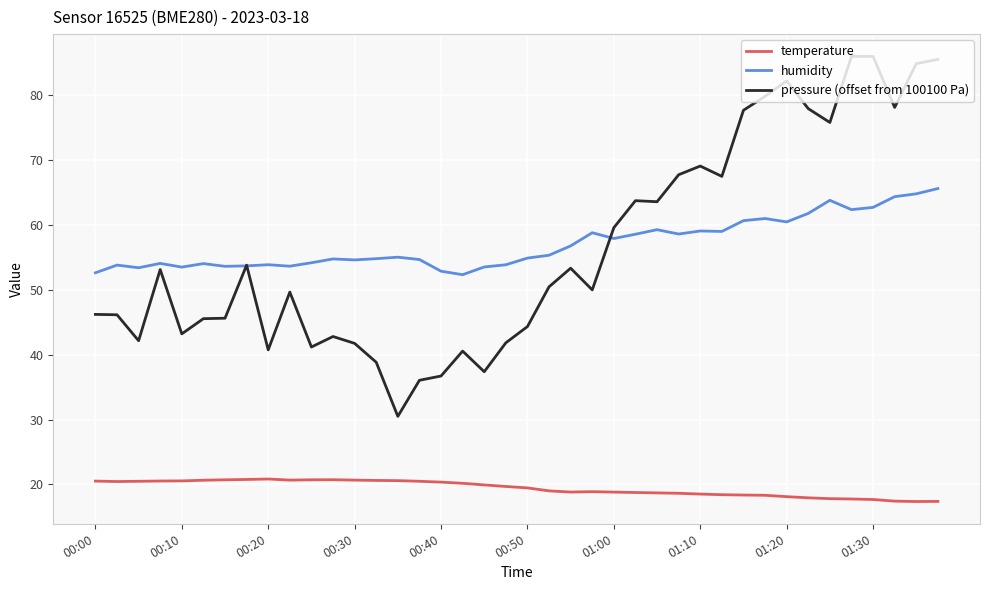

Which series has the largest total across all categories?

humidity